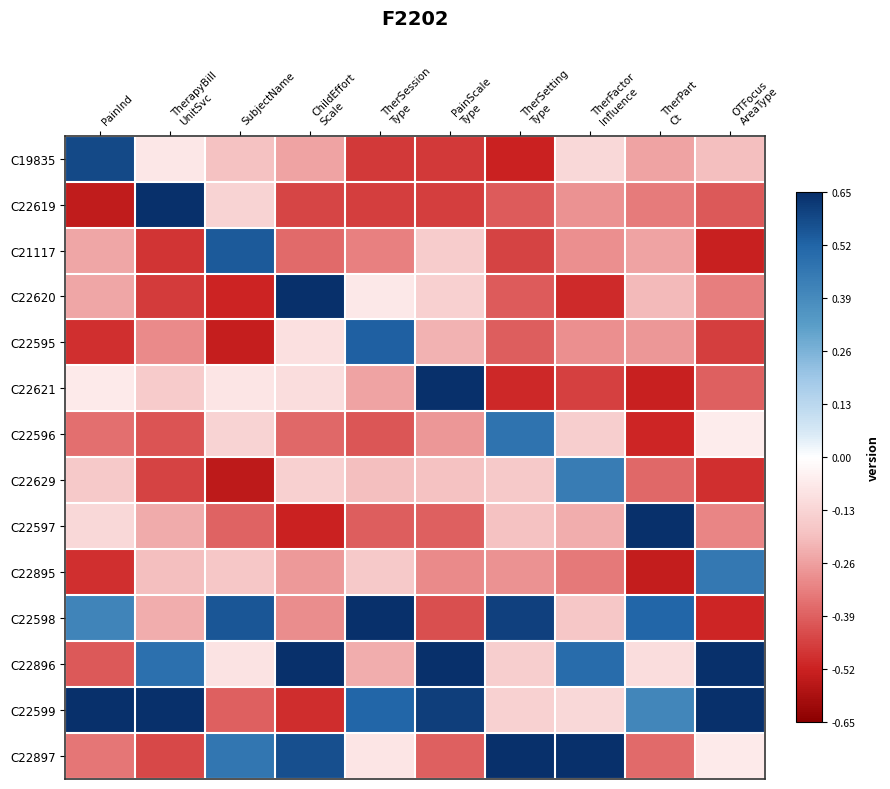

Which label corresponds to the largest value in the chart?

TherapyBill
UnitSvc